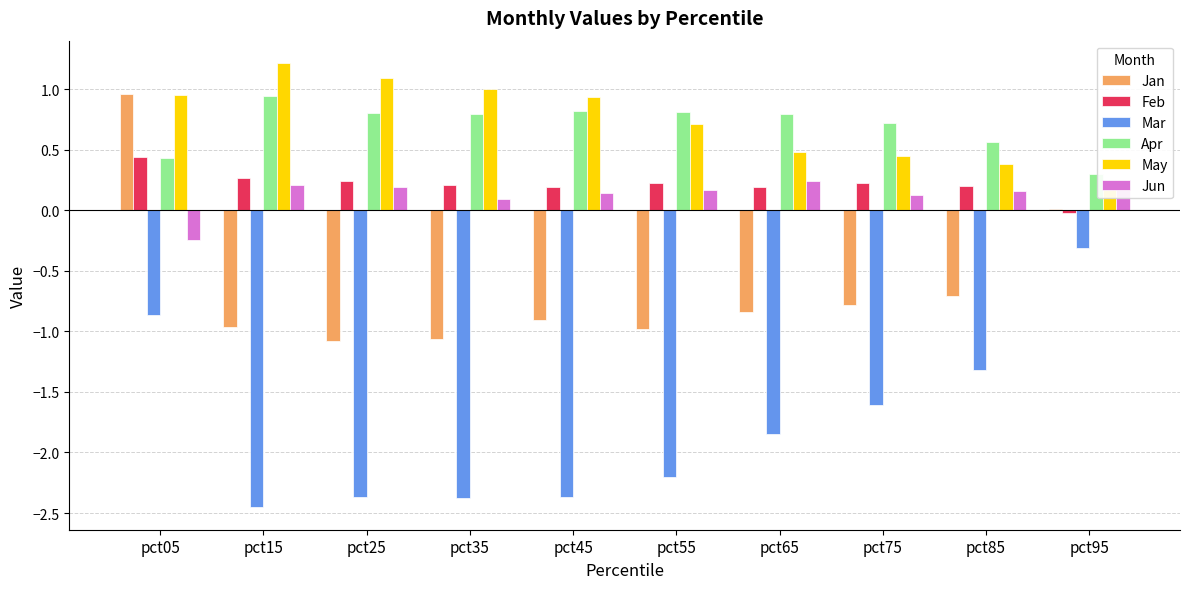

The Feb series shows 0.2 at pct35. True or false?

True